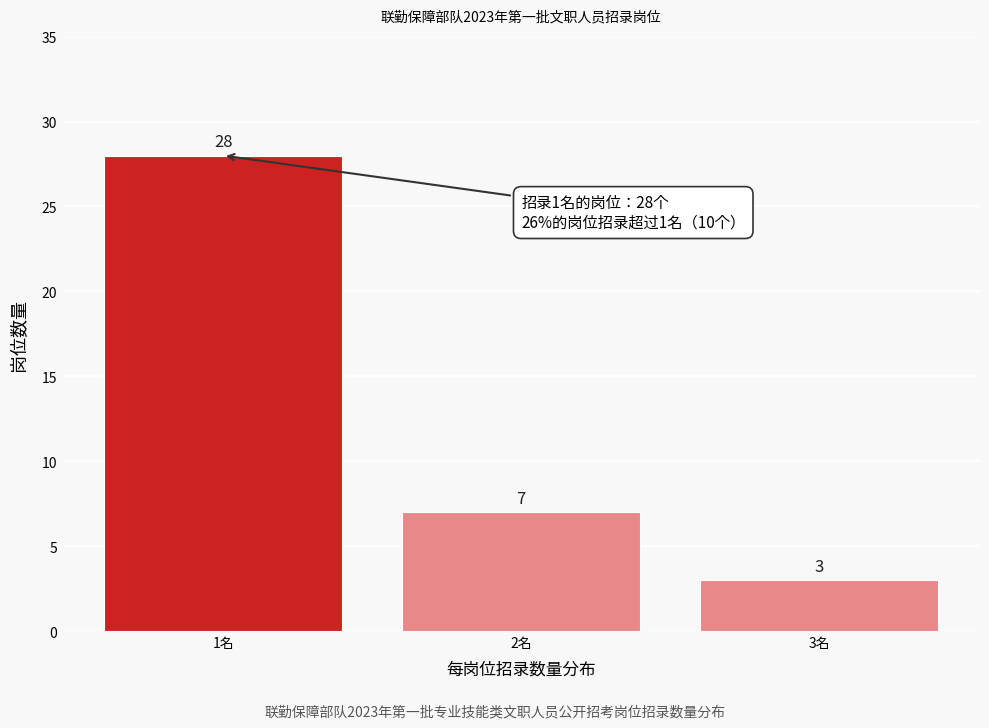

Reading left to right, transcribe all the data shown in this chart.

1名=28	2名=7	3名=3